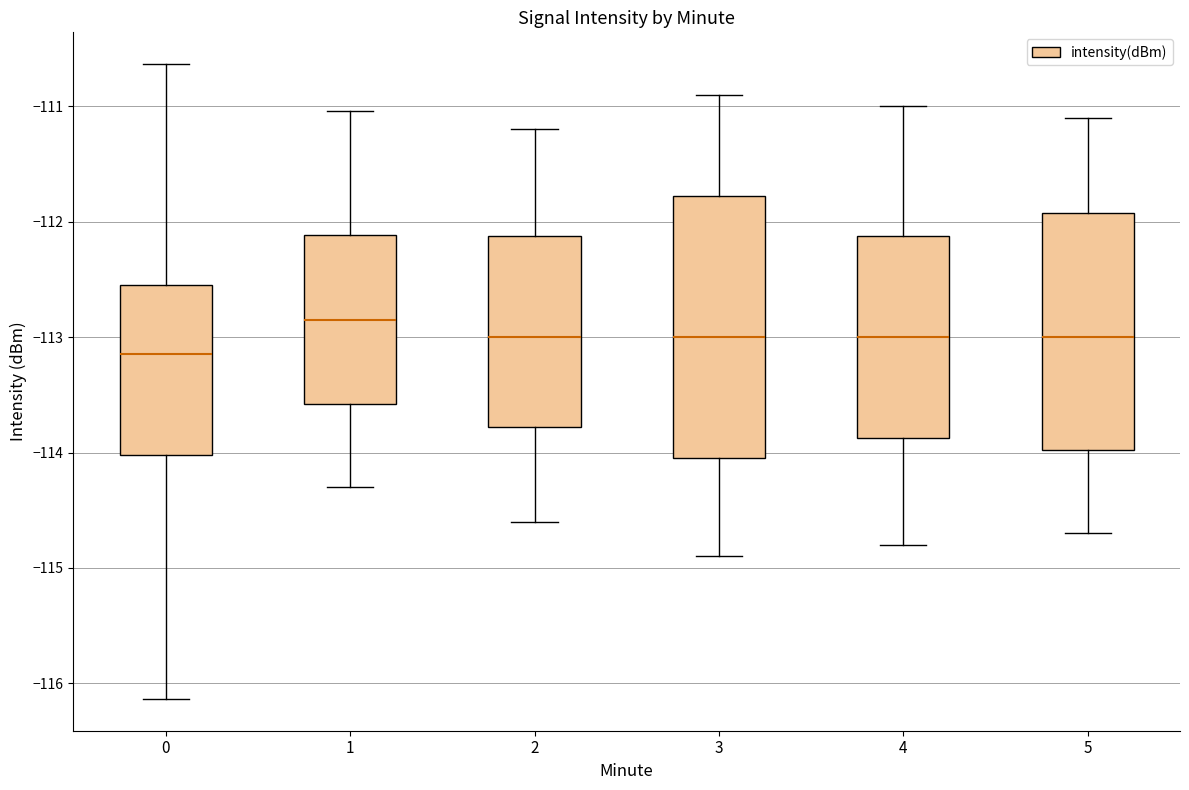

Comparing the boxes themselves (not the whiskers), which one is the tallest?

3